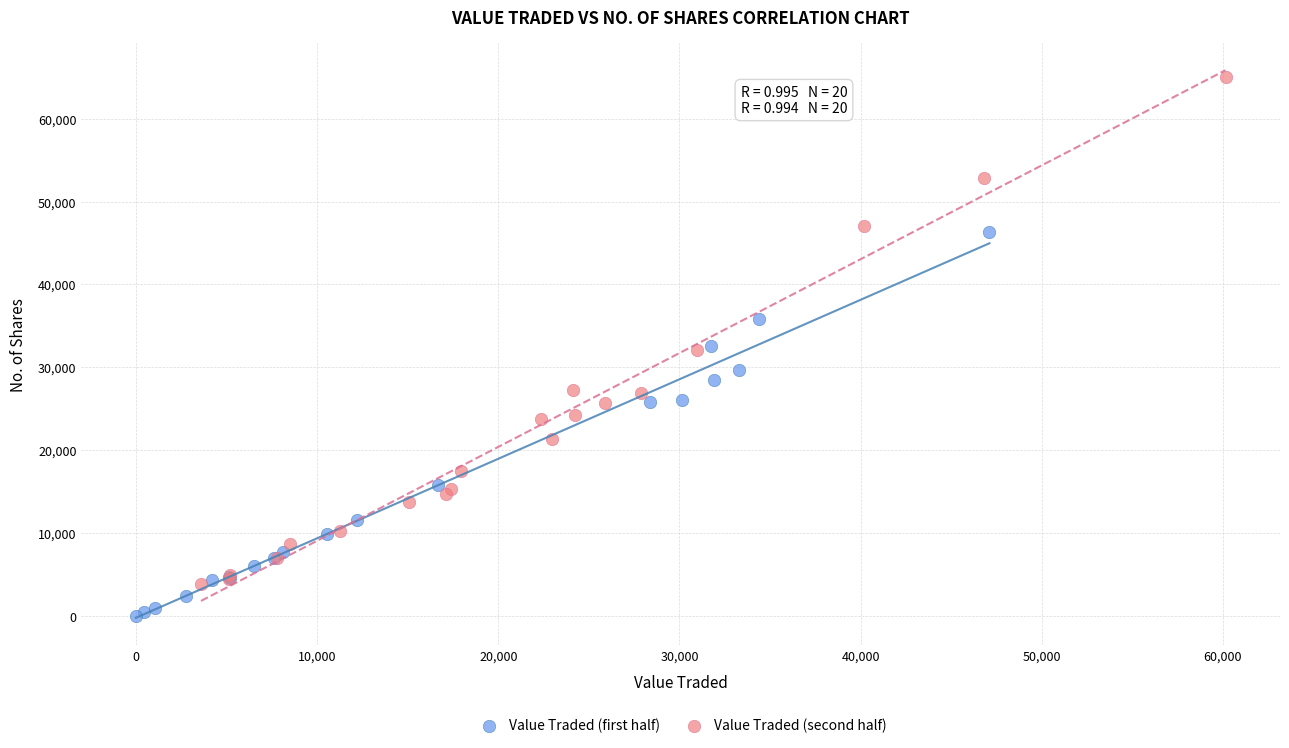

Which series has the largest Y range (max minus min)?

Value Traded (second half)